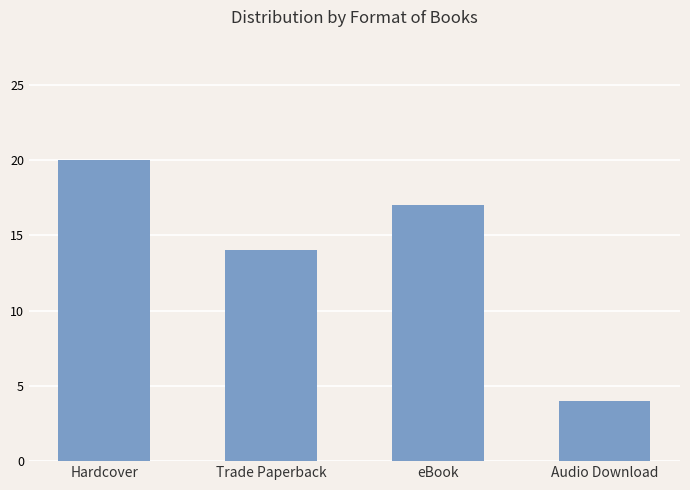

How many categories are shown in the chart?

4